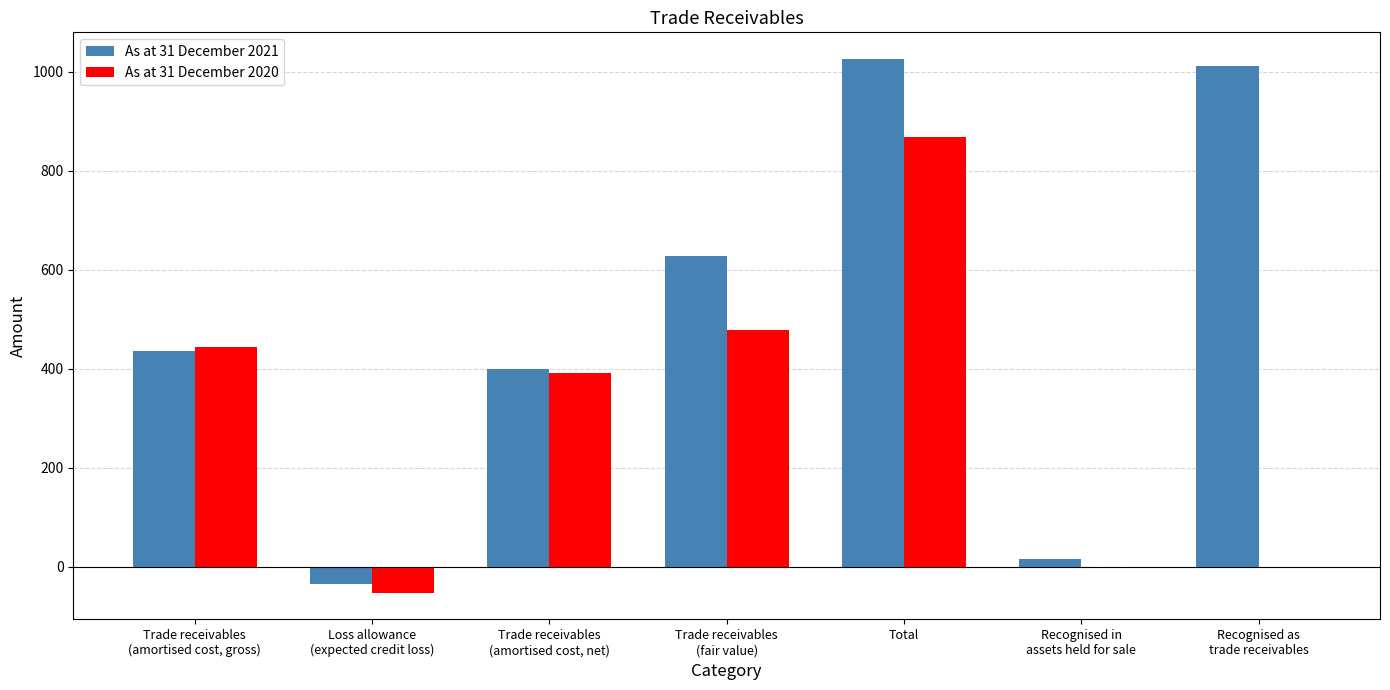

At which category is the sum across all series the highest?

Total